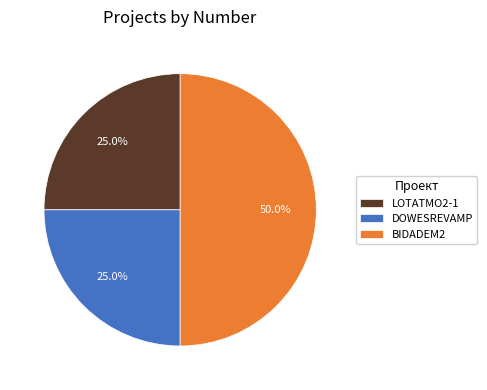

Count the number of slices in the pie.

3